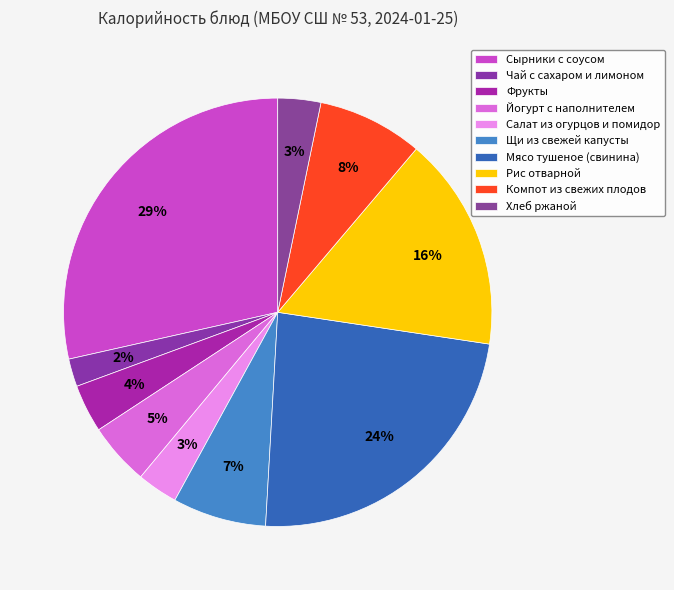

Is there any slice that represents more than half of the pie?

No